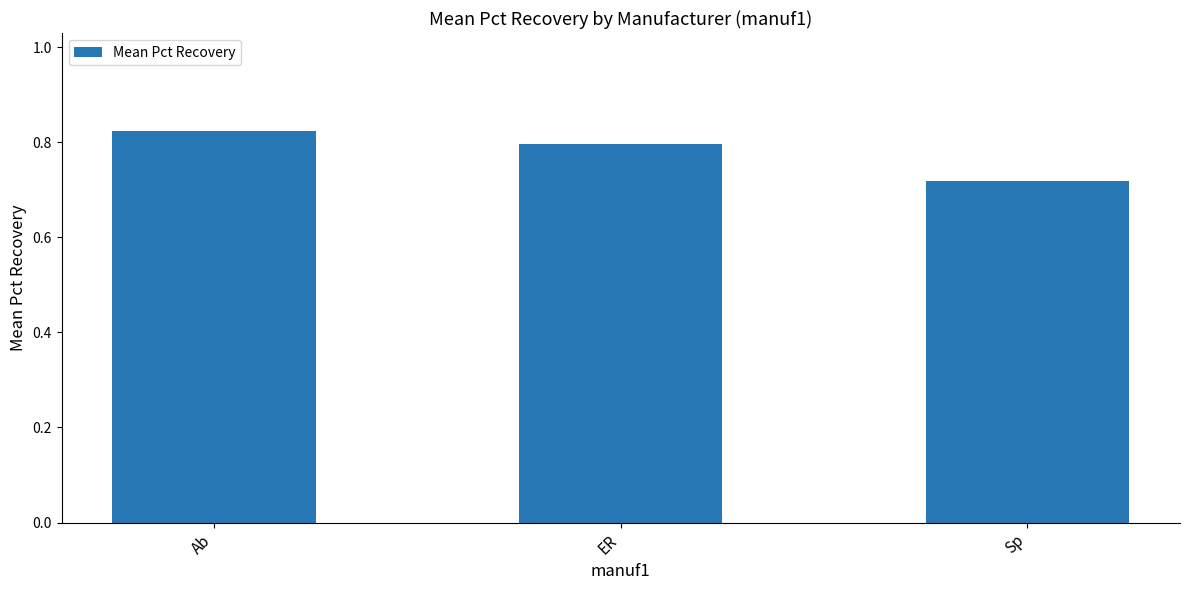

At which label is the value closest to 0?

Sp